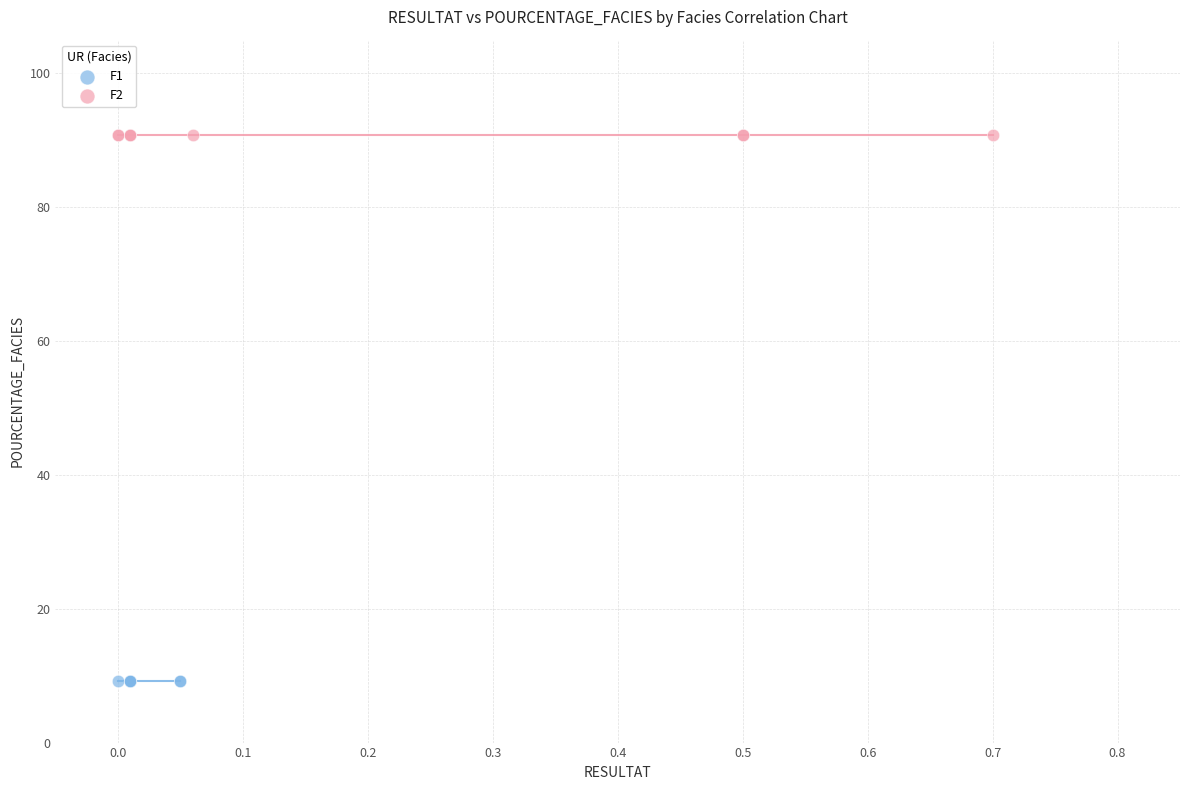

Which series reaches the minimum Y coordinate?

F1